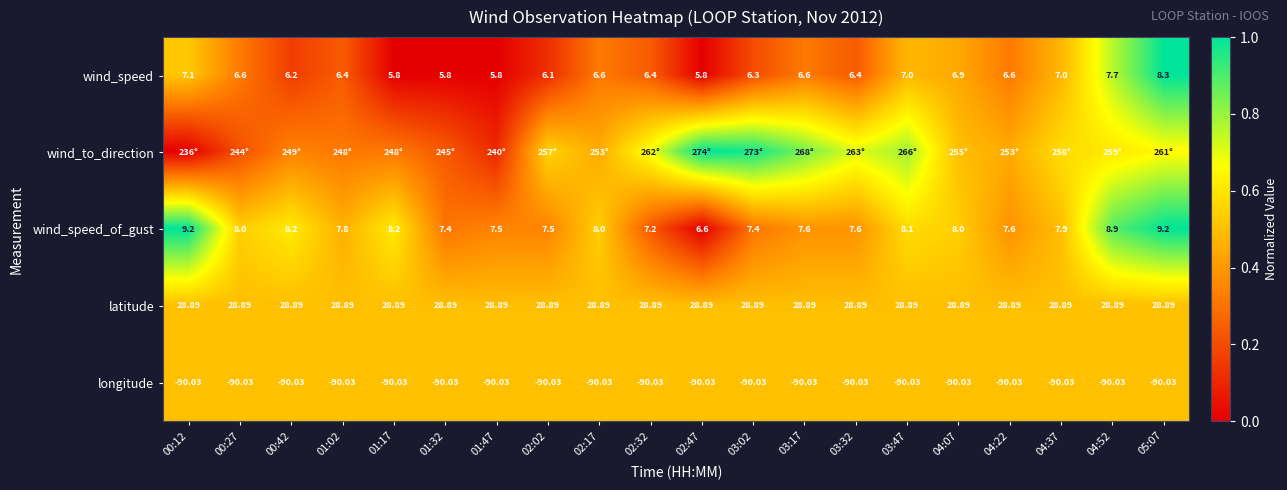

How many values in the wind_speed_of_gust series exceed 7?

19